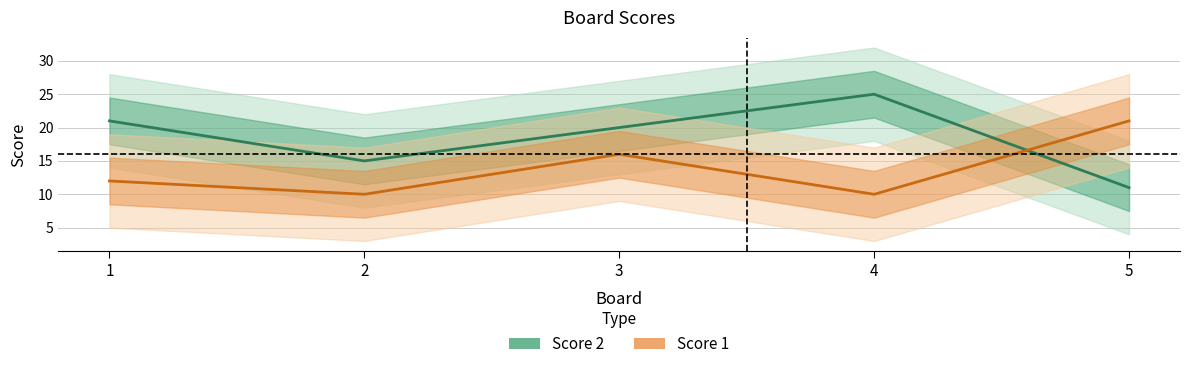

What is the value of the Score 2 point at the 2nd from the left?

15